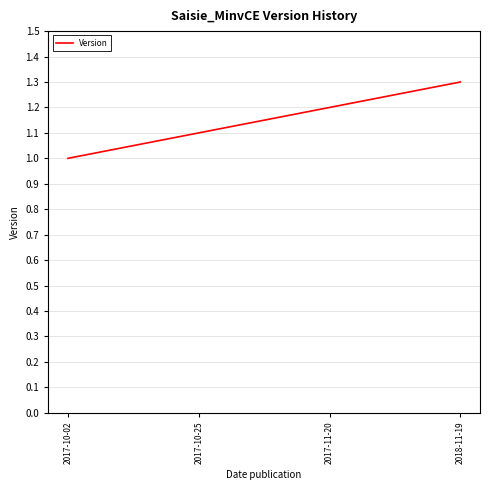

What position from the left is 2017-10-02?

1